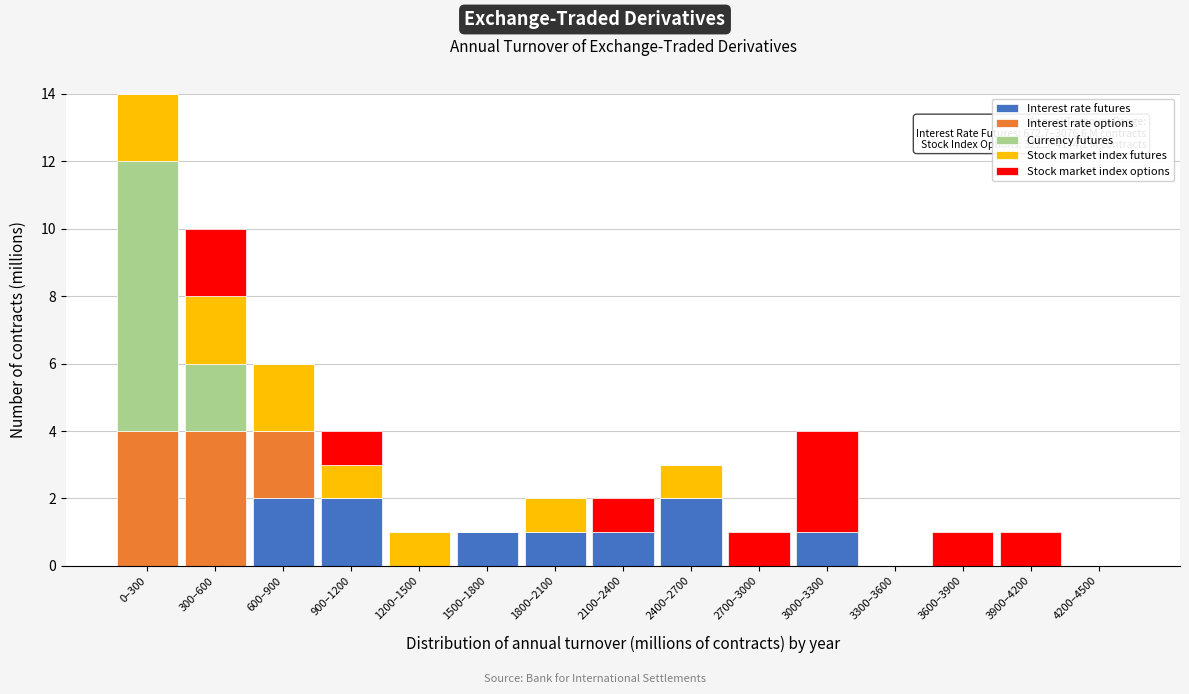

What is the total value across all series at 3000–3300?

4